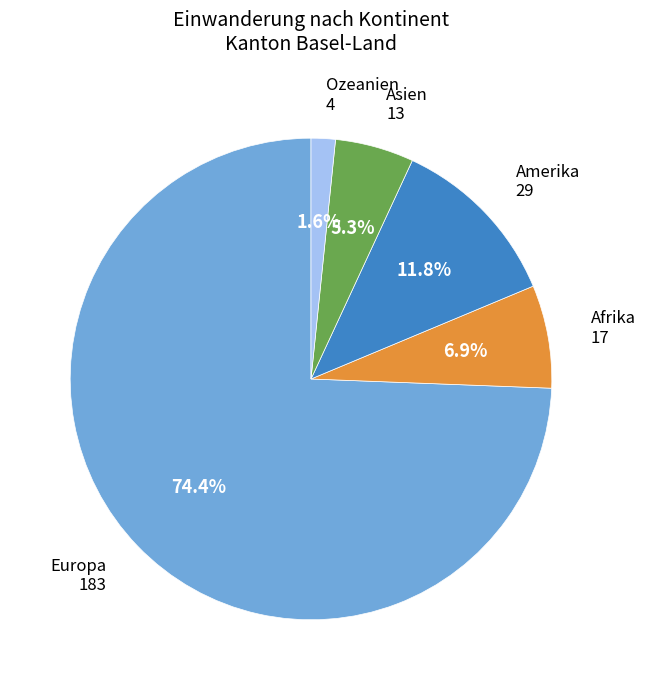

What is the largest slice in the pie chart?

Europa